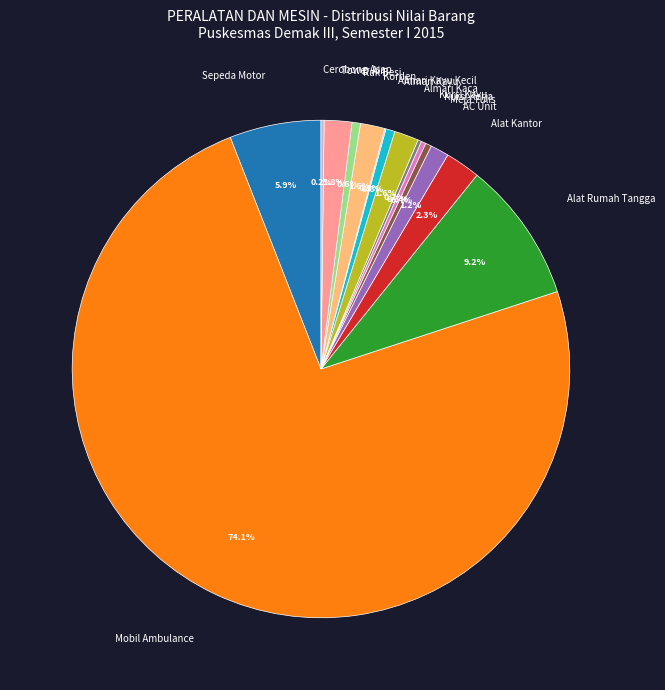

What percentage is the Alat Kantor slice, to the nearest percent?

2%